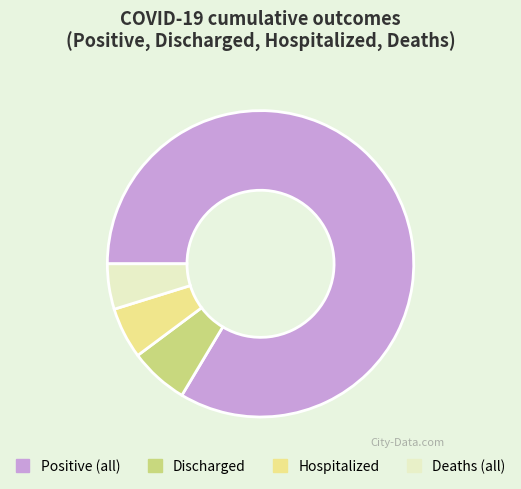

Do Hospitalized and Discharged together represent more than half of the pie?

No